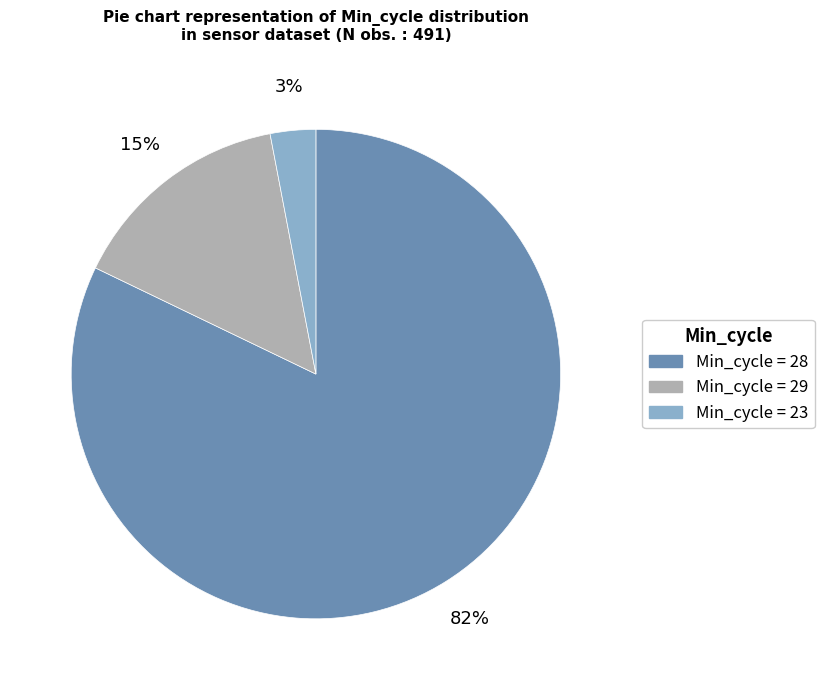

To the nearest percent, what is the difference between the largest and smallest slice percentages?

79%